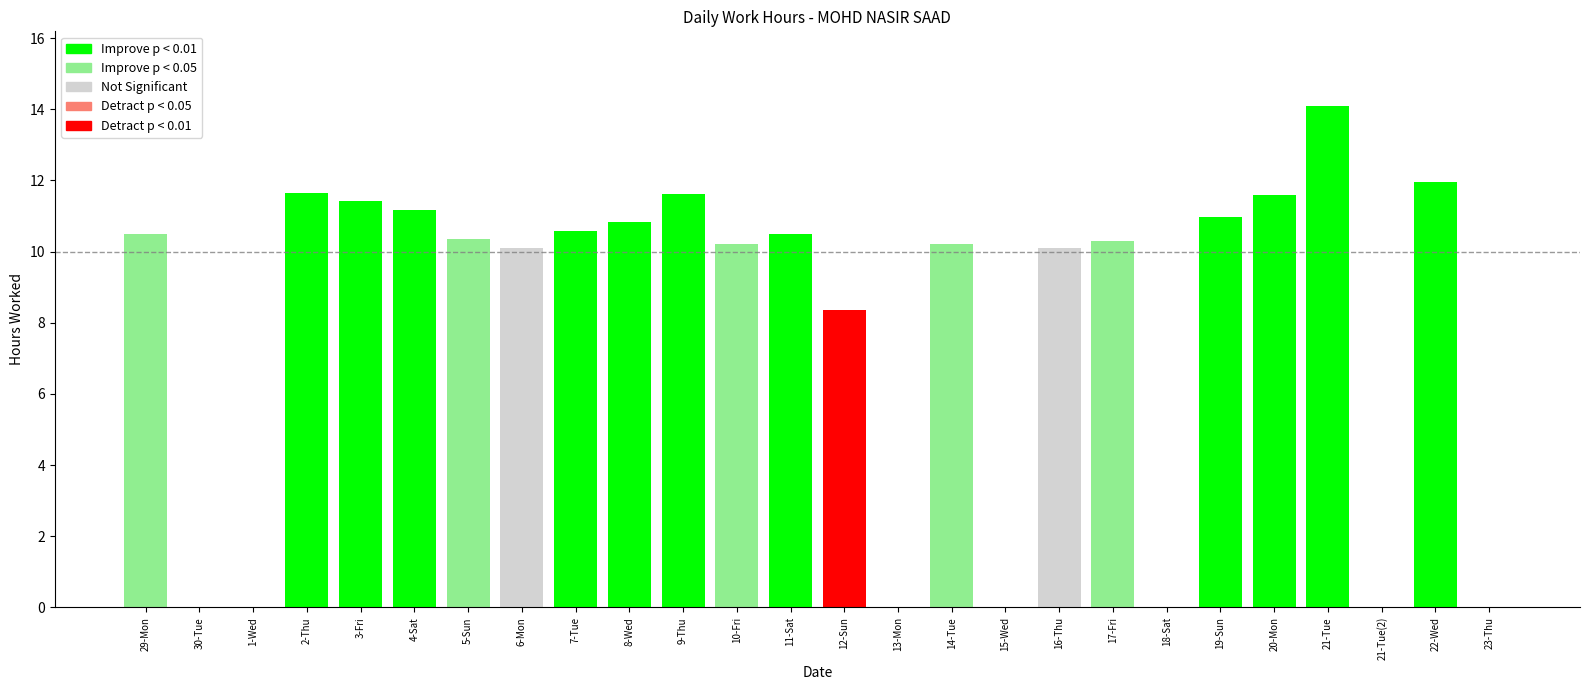

Count the number of values greater than 10.

18